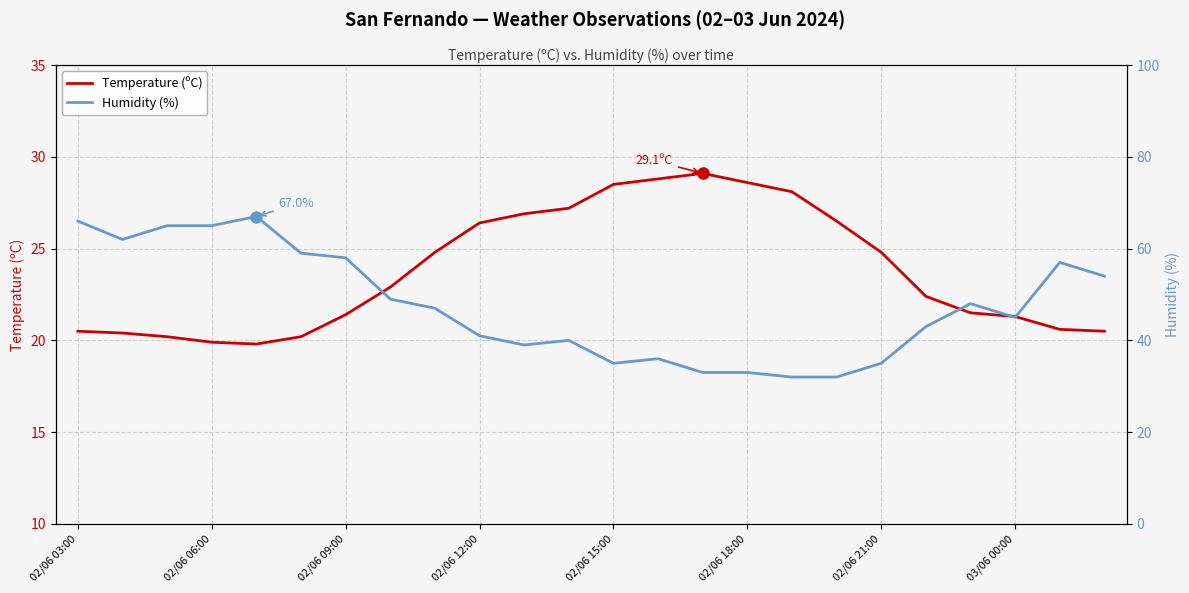

How many data points in Temperature (ºC) are less than 22?

11